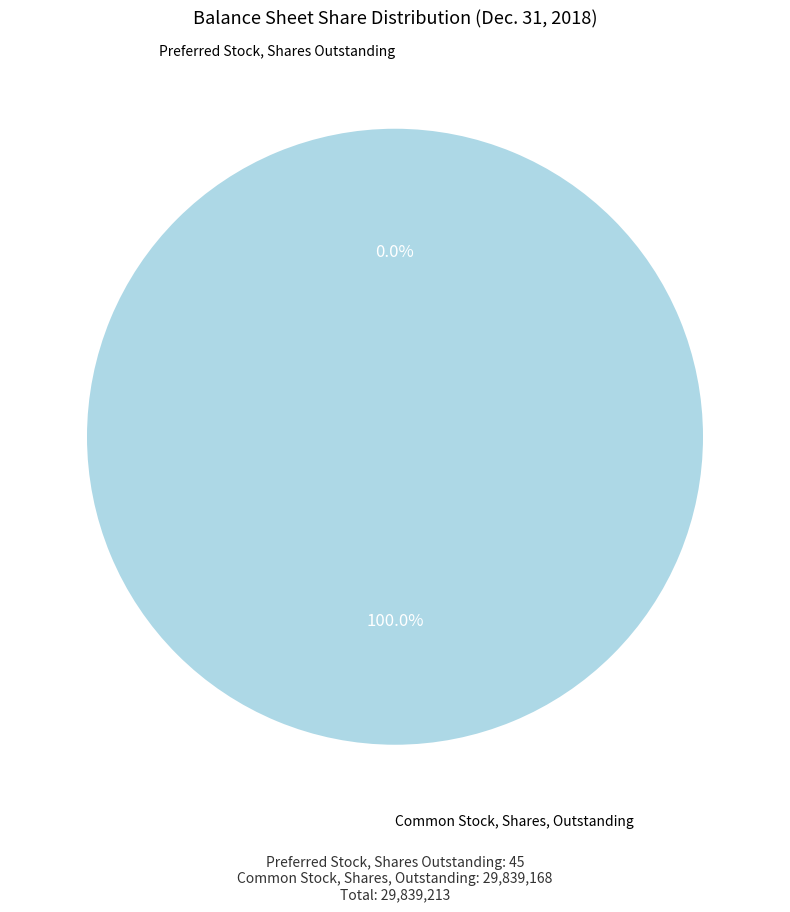

Does Common Stock, Shares, Outstanding account for over 50% of the chart?

Yes